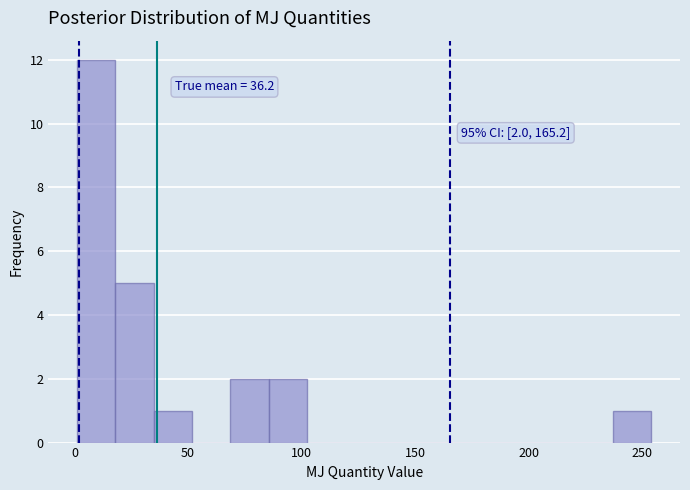

Around what value on the x-axis is the tallest bar? Give the approximate position of its centre, as read against the axis.

10